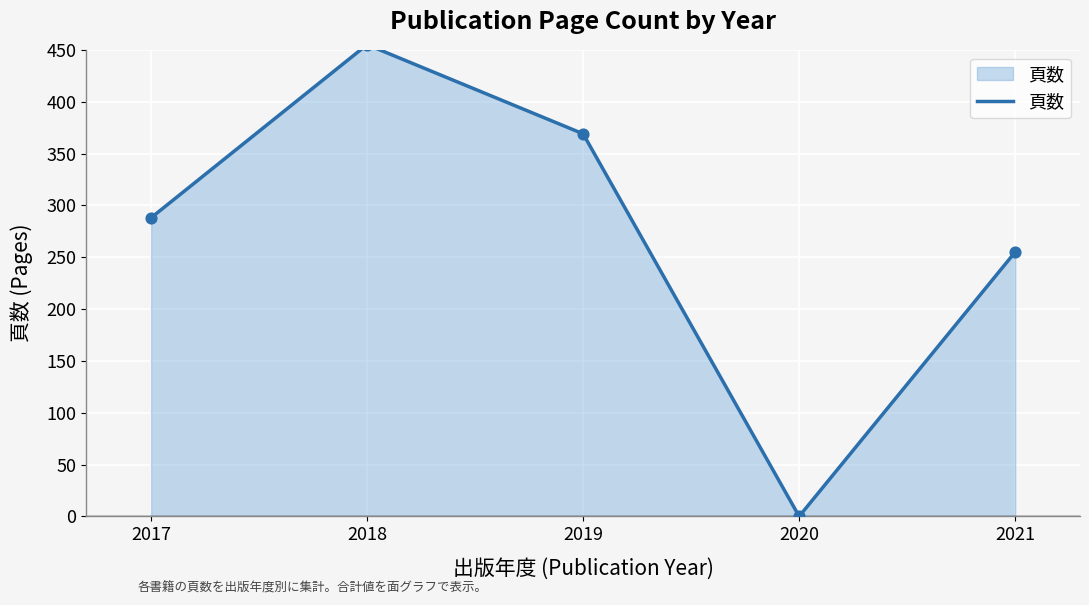

What is the ratio of the value at 2018 to the value at 2021?

1.8